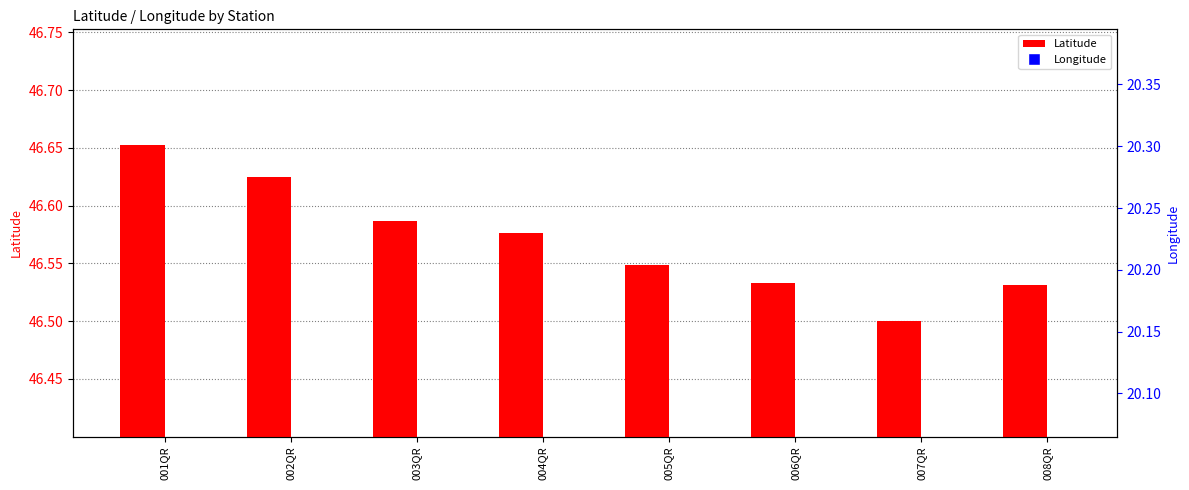

What are all the series names shown in the legend?

Latitude, Longitude